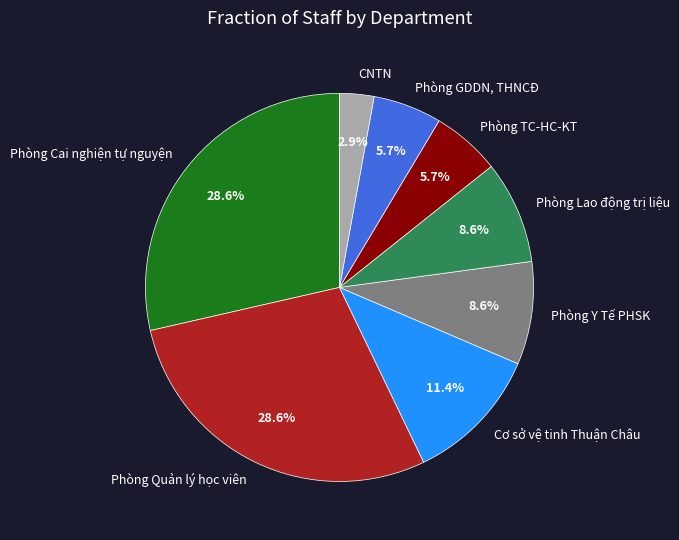

How many segments does this pie chart have?

8